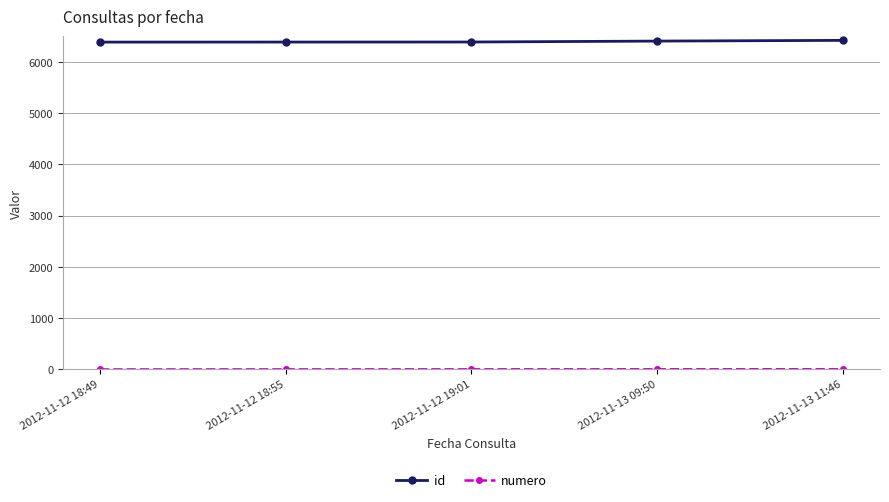

What is the label of the 2nd point from the left?

2012-11-12 18:55